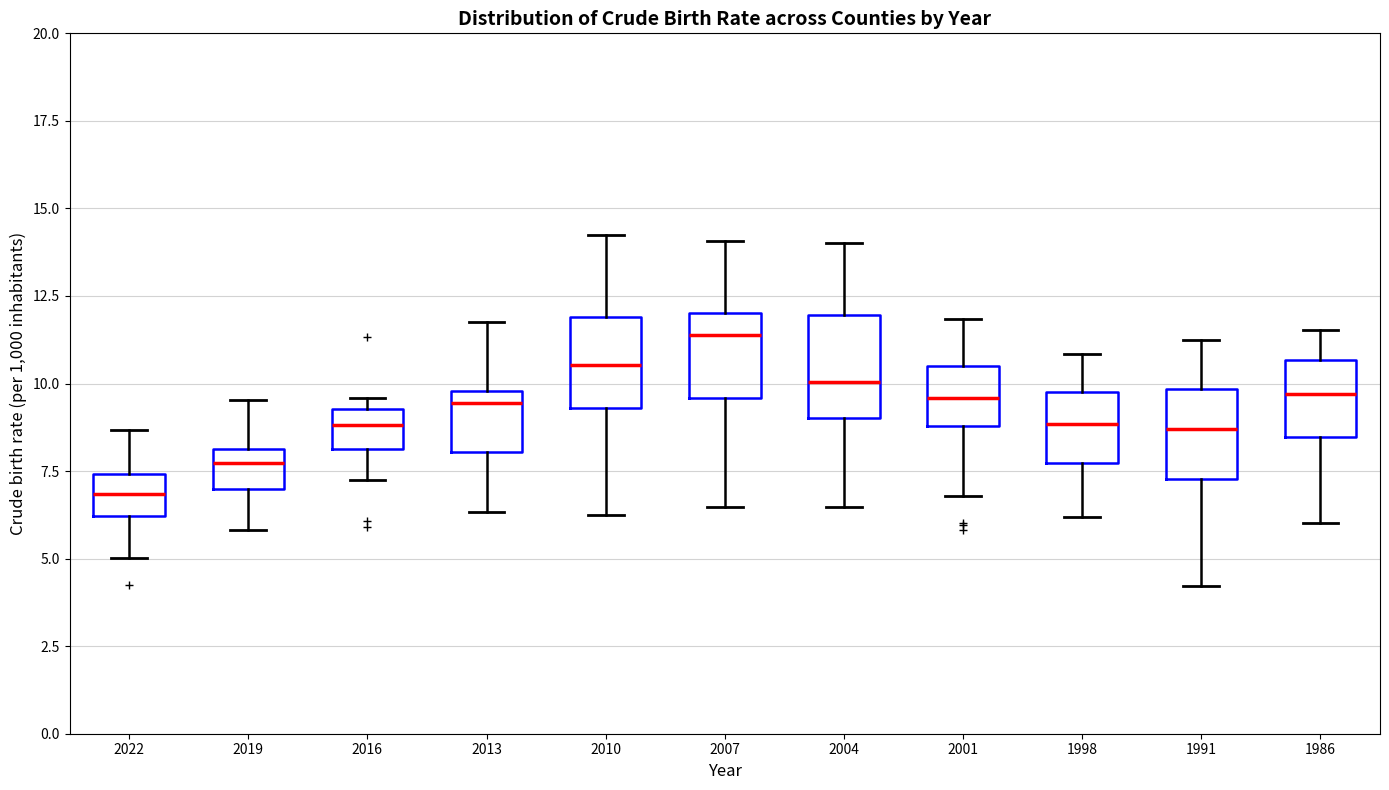

Reading left to right, read every box against the y-axis: the position of its median line, the range the box covers, and the ends of its whiskers. The values are not printed on the chart, so give them approximately, as read against the axis.

2022: median 7.0, box 6.0 to 7.5, whiskers 5.0 to 8.5
2019: median 7.5, box 7.0 to 8.0, whiskers 6.0 to 9.5
2016: median 9.0, box 8.0 to 9.5, whiskers 7.5 to 9.5 (just above the box's upper edge)
2013: median 9.5, box 8.0 to 10.0, whiskers 6.5 to 12.0
2010: median 10.5, box 9.5 to 12.0, whiskers 6.0 to 14.0
2007: median 11.5, box 9.5 to 12.0, whiskers 6.5 to 14.0
2004: median 10.0, box 9.0 to 12.0, whiskers 6.5 to 14.0
2001: median 9.5, box 9.0 to 10.5, whiskers 7.0 to 12.0
1998: median 9.0, box 7.5 to 10.0, whiskers 6.0 to 11.0
1991: median 8.5, box 7.5 to 10.0, whiskers 4.0 to 11.0
1986: median 9.5, box 8.5 to 10.5, whiskers 6.0 to 11.5